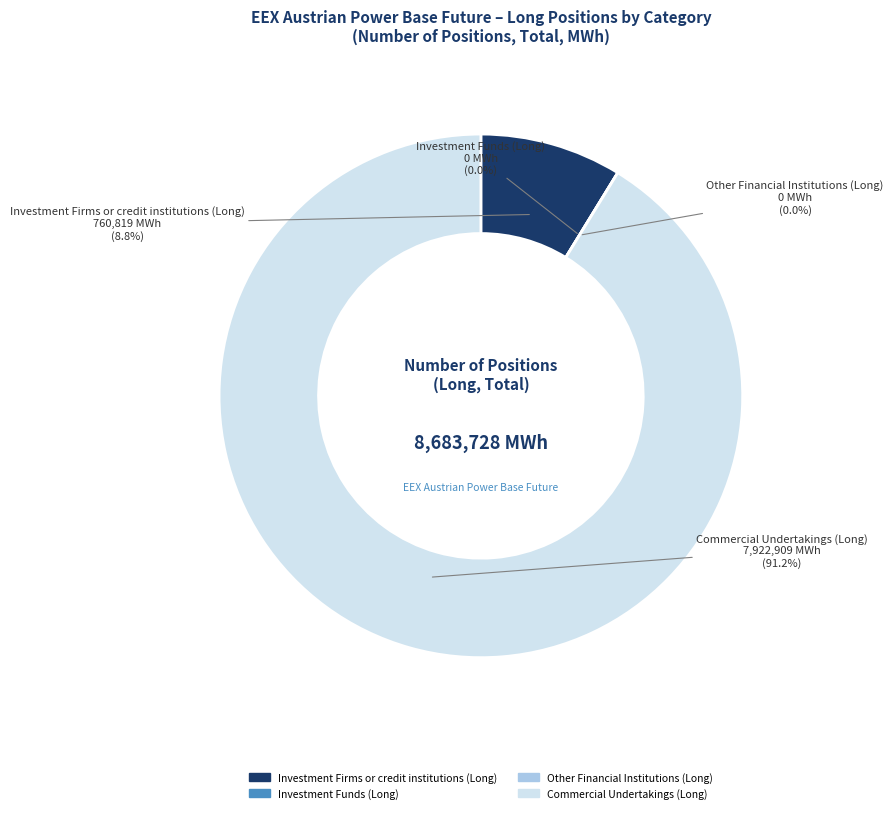

How many segments does this pie chart have?

4